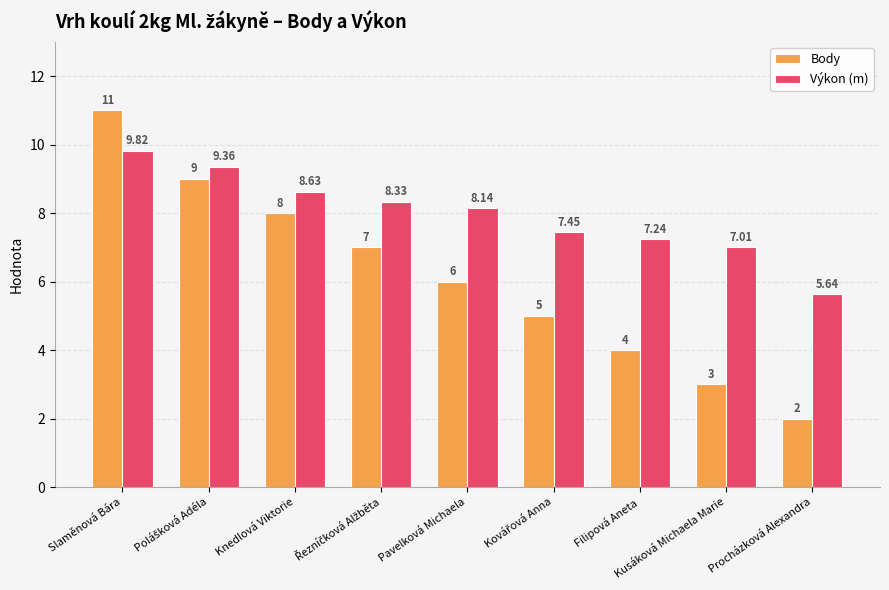

What are all the series names shown in the legend?

Body, Výkon (m)